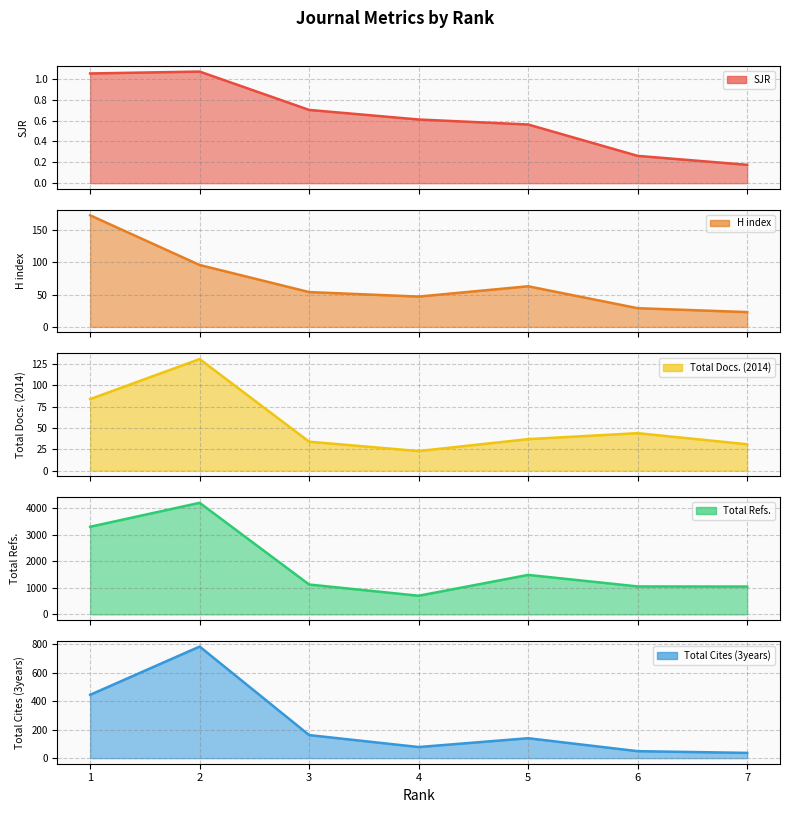

What is the minimum value shown in the chart?

0.2